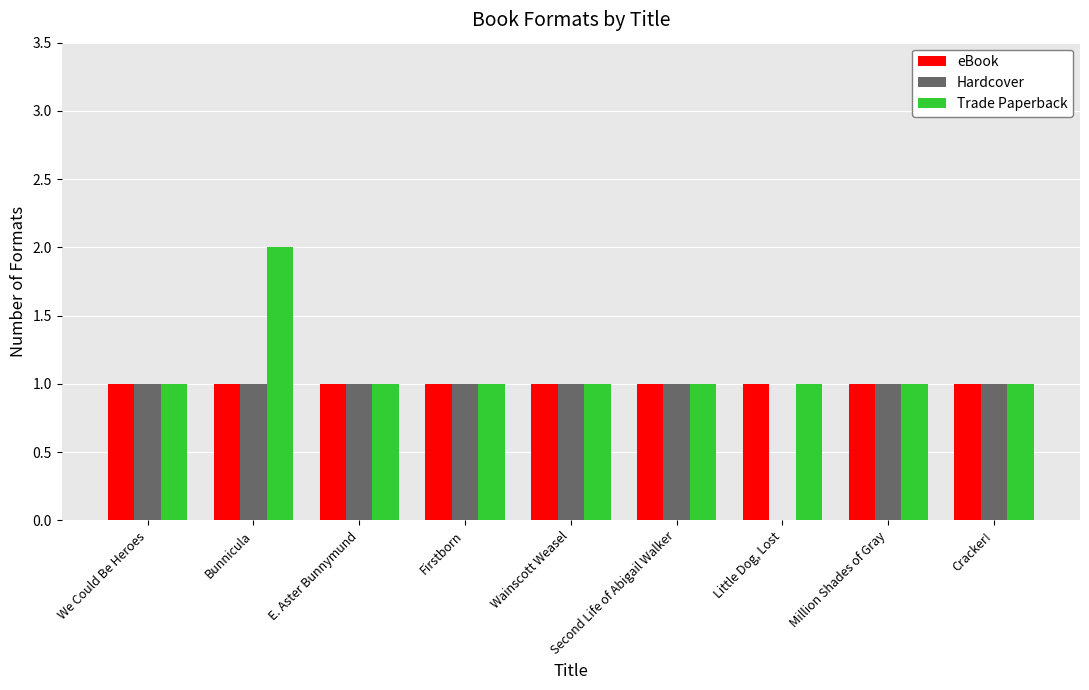

Is it true that eBook equals 1 at We Could Be Heroes?

True